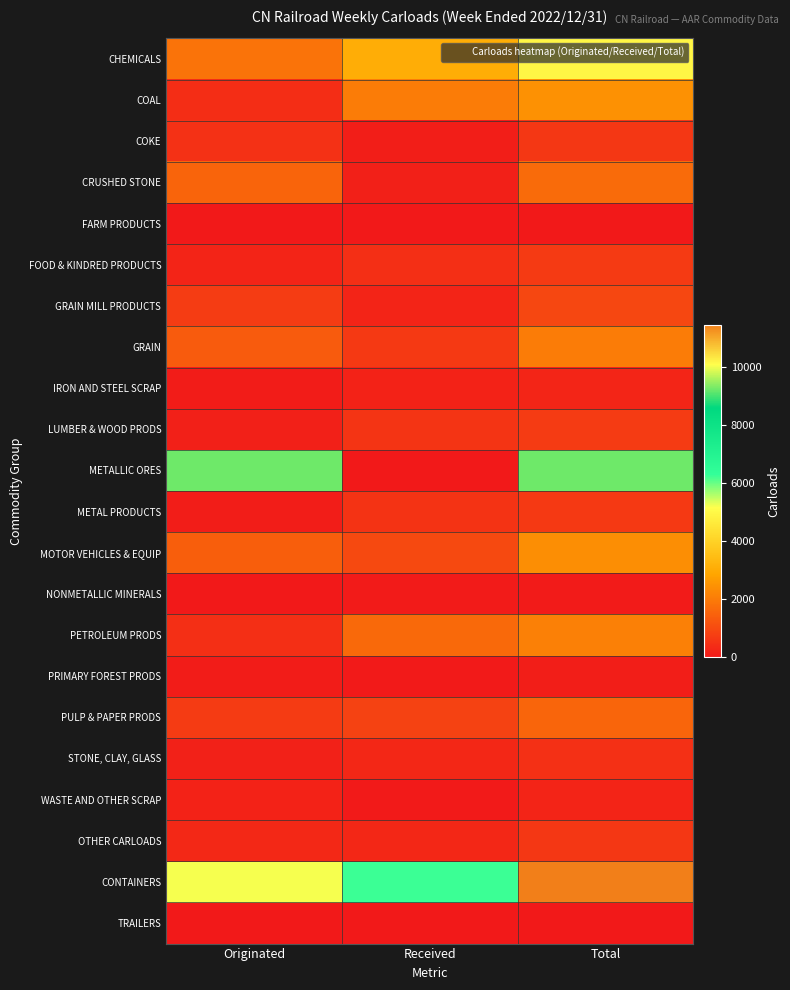

Which series has the largest range (max minus min)?

METALLIC ORES